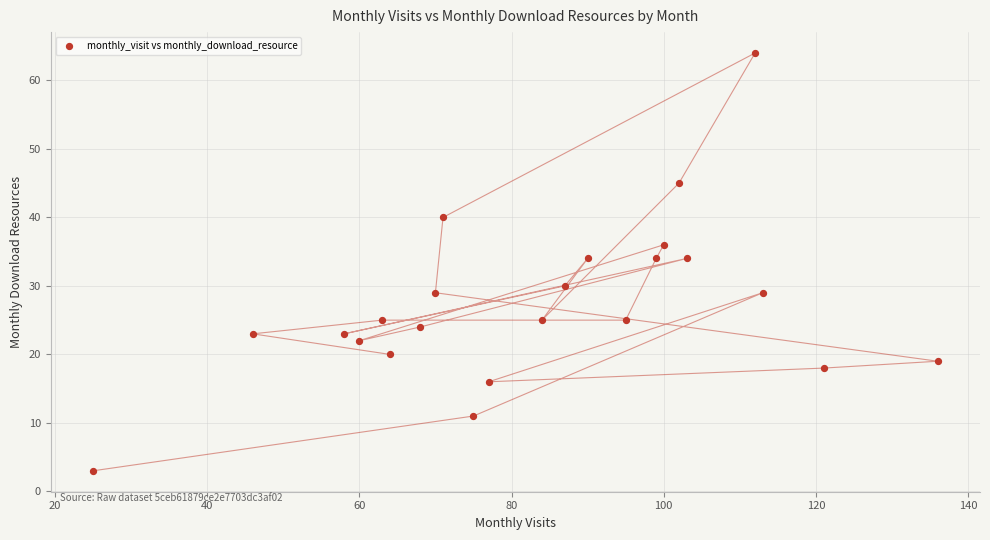

What is the range of Y values (max minus min)?

61